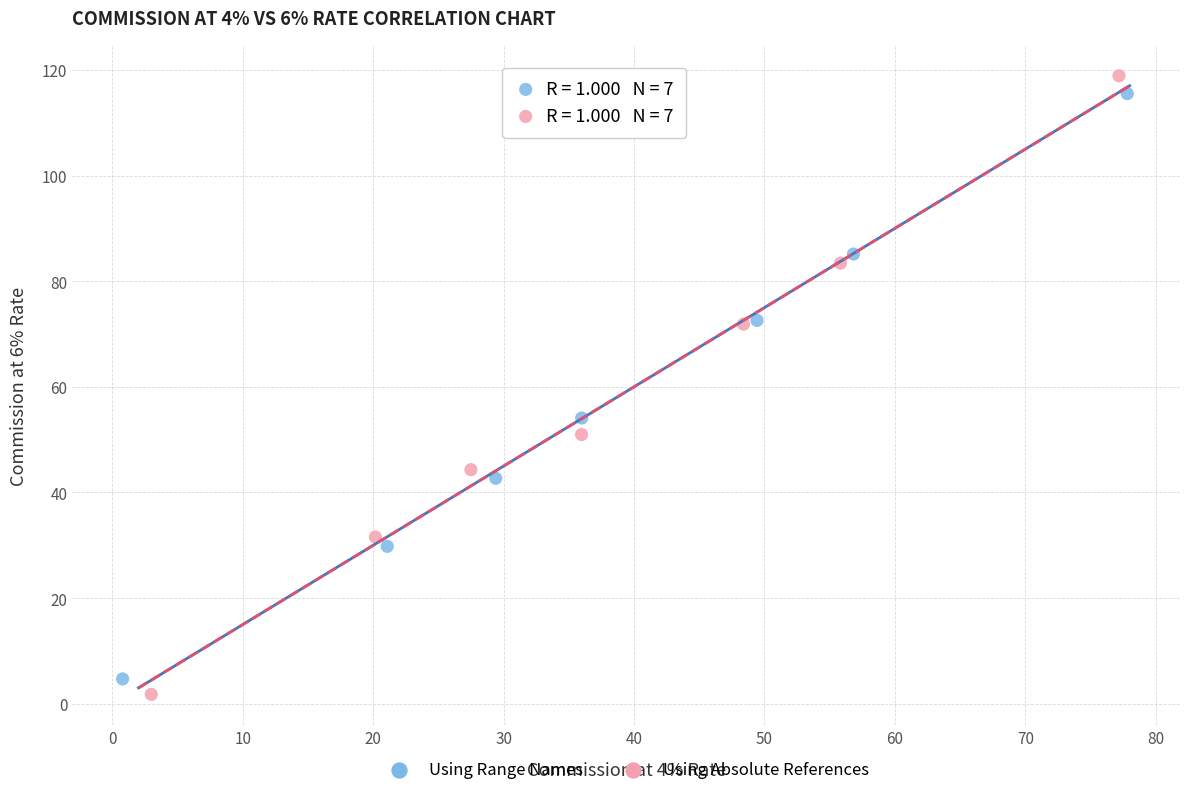

What are all the series names shown in the legend?

Using Range Names, Using Absolute References